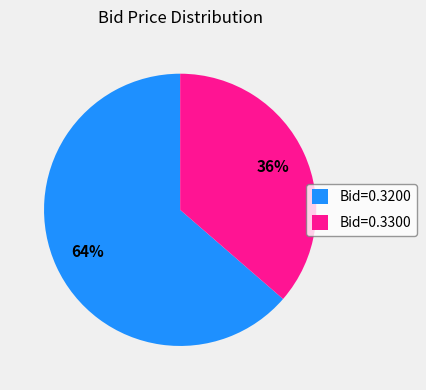

Is there any slice that represents more than half of the pie?

Yes